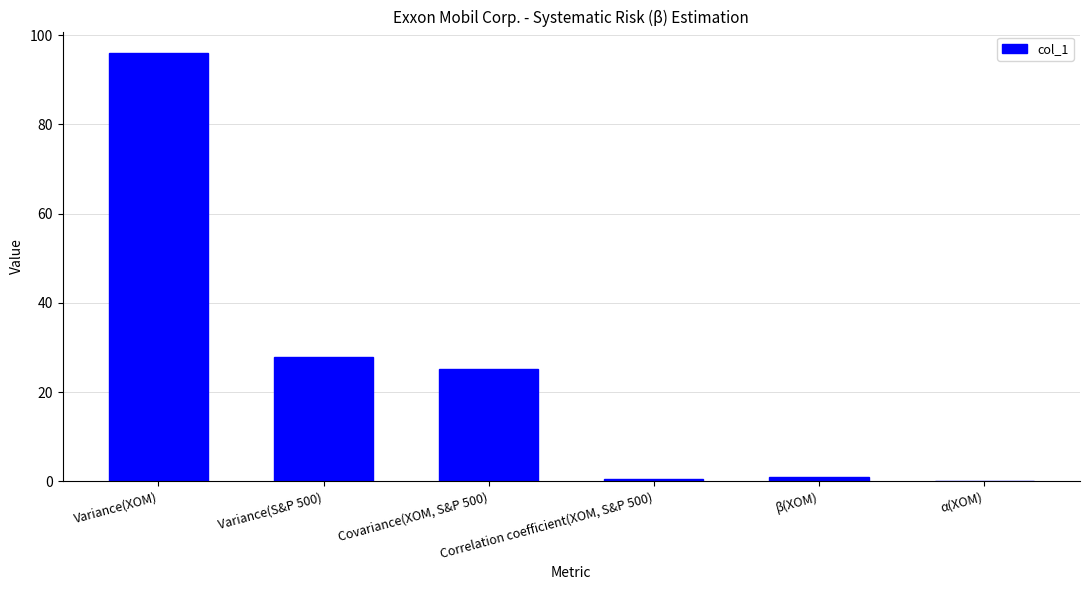

What is the maximum value shown in the chart?

96.0